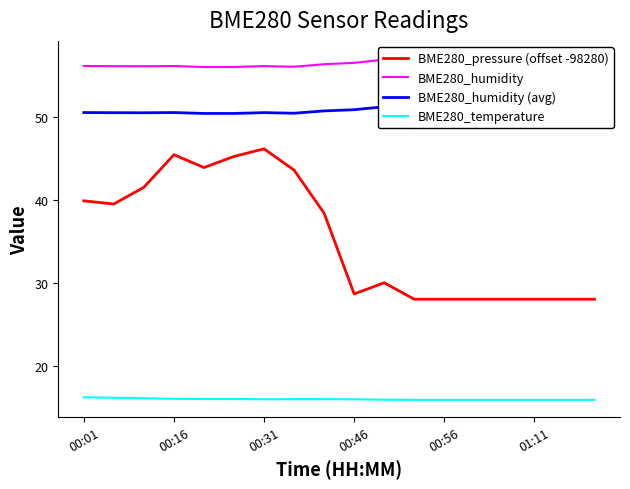

Is it true that BME280_pressure (offset -98280) equals 15.9 at 17?

False